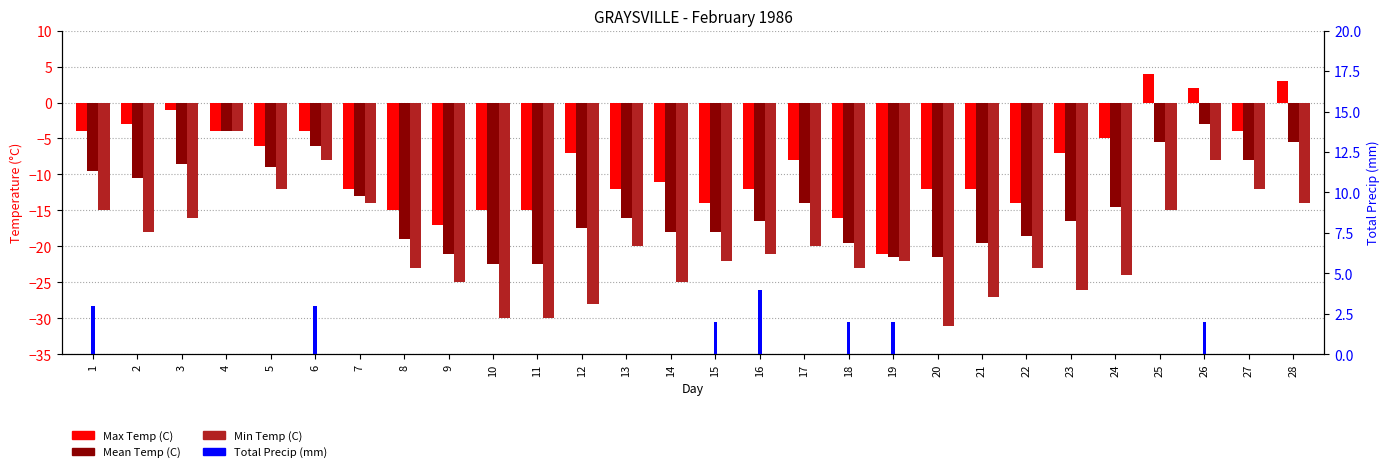

What is the average value of the Min Temp (C) series?

-19.9